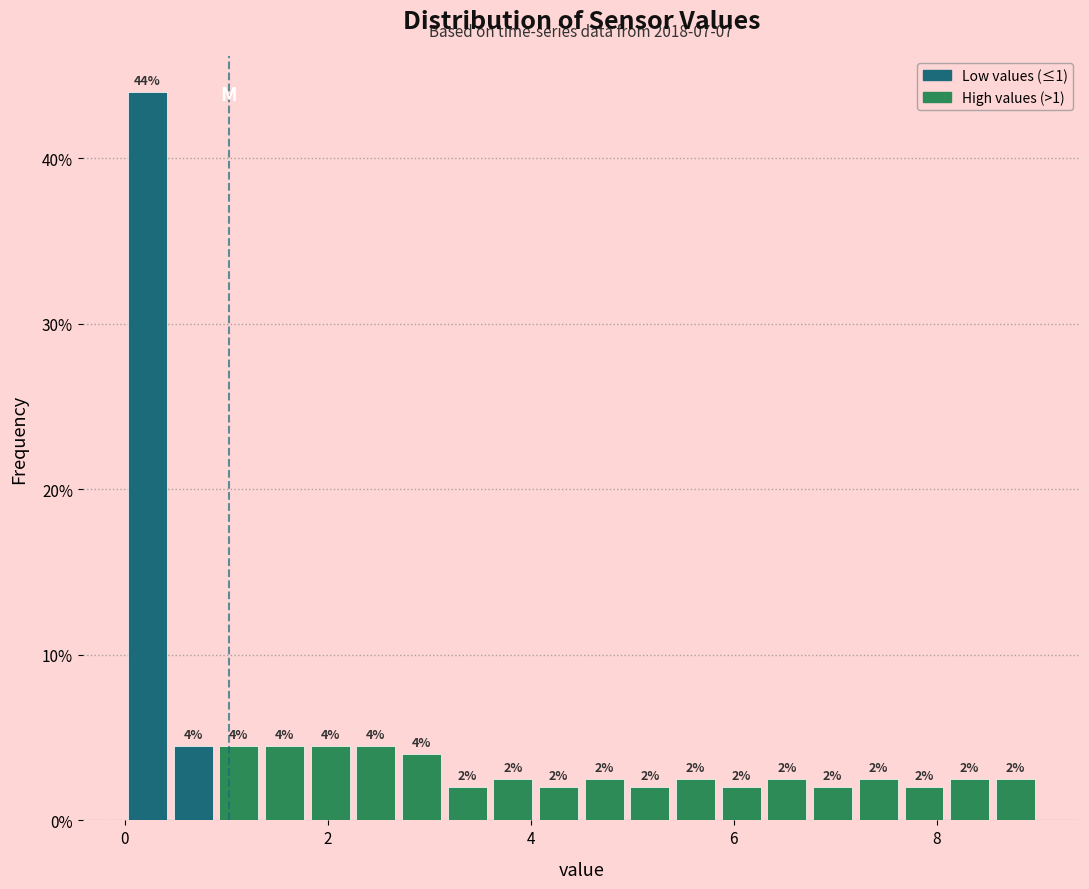

Read against the x-axis, roughly where is the centre of the tallest bar?

0.2